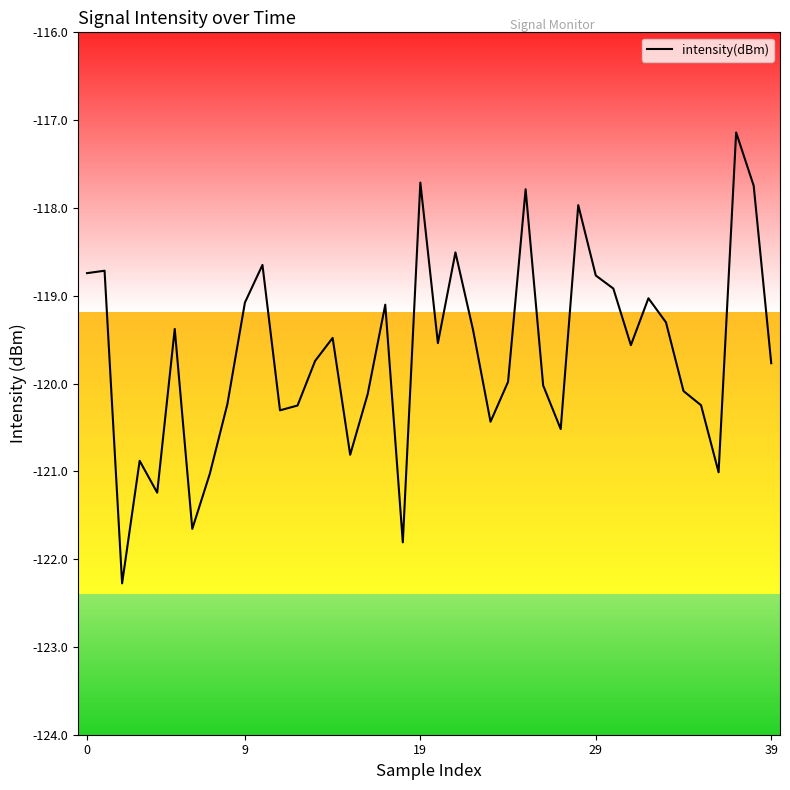

What is the label of the 26th point from the left?

25